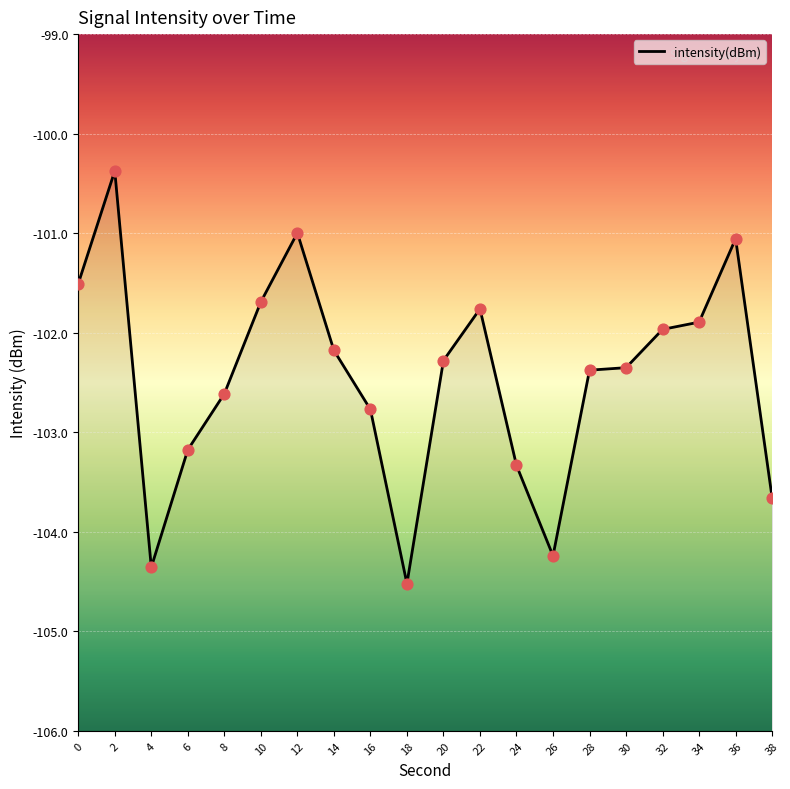

Which has a higher value, 2 or 10?

2